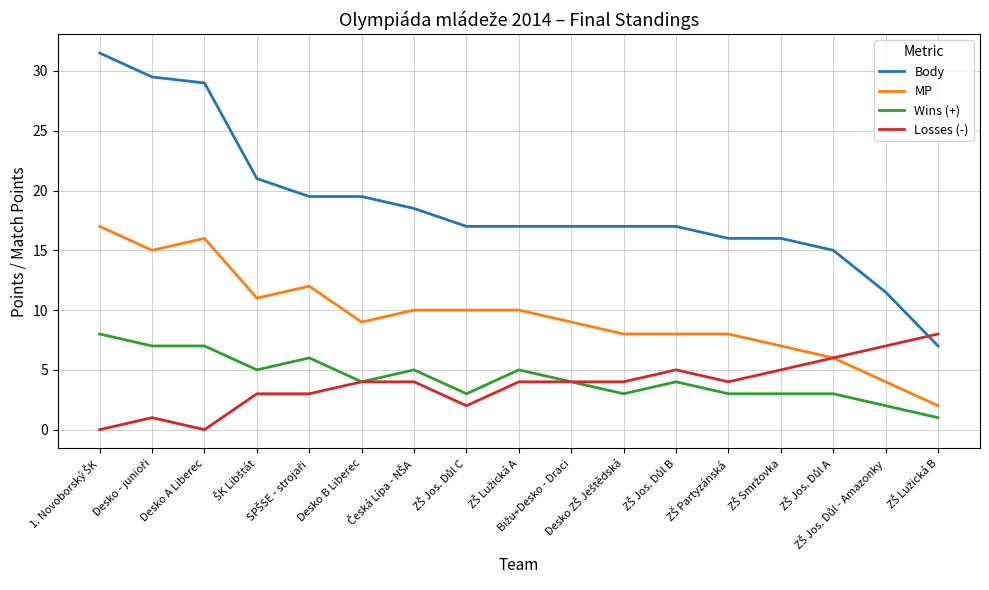

Which series has the largest range (max minus min)?

Body